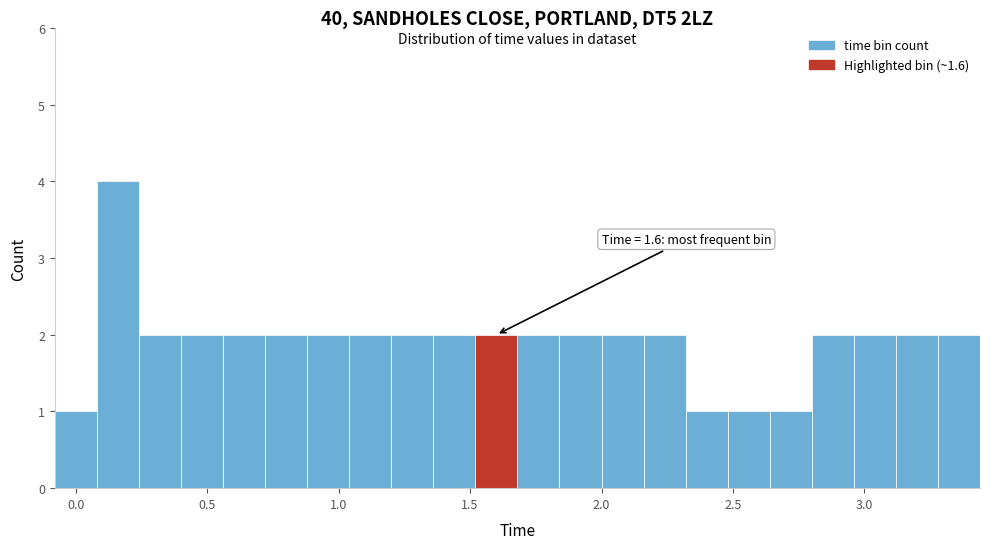

Around what value on the x-axis is the tallest bar? Give the approximate position of its centre, as read against the axis.

0.15